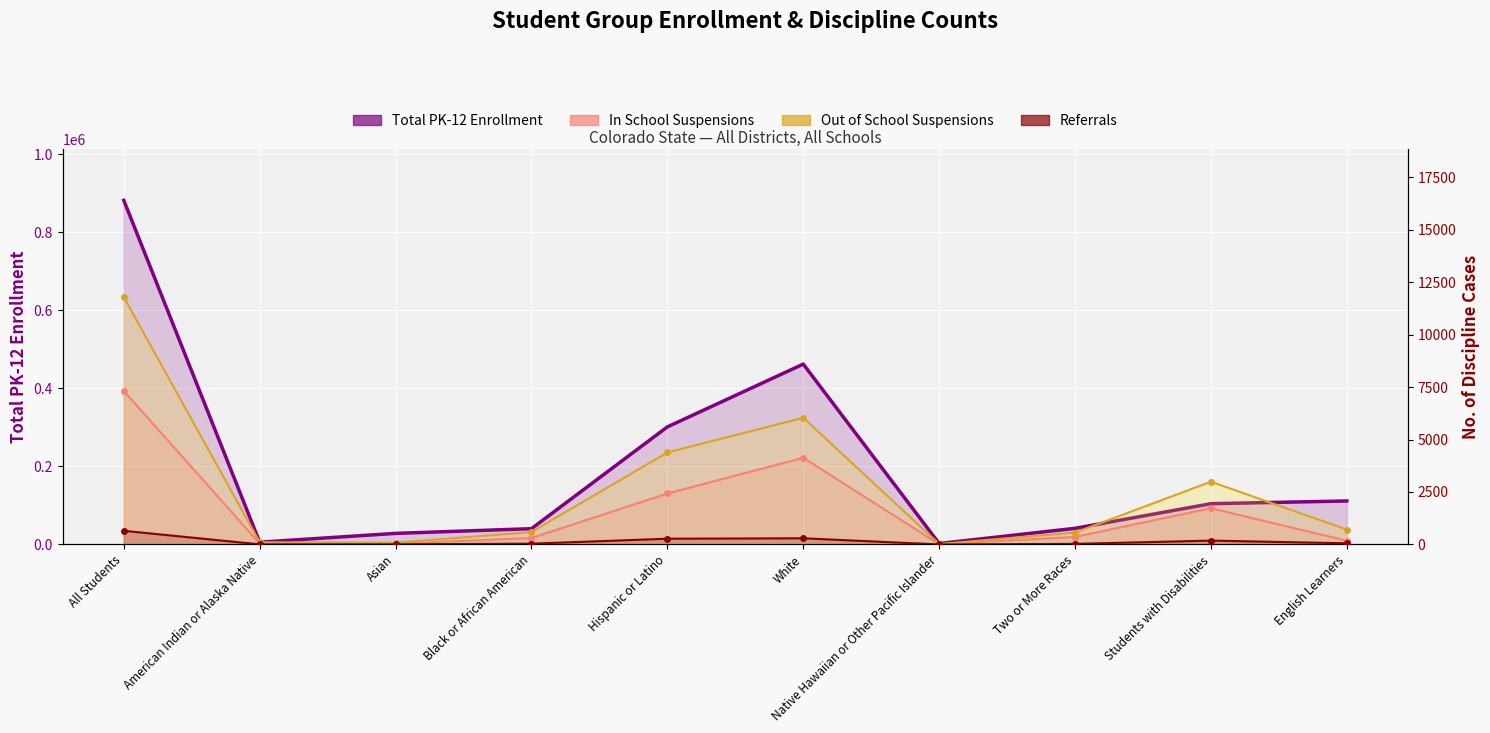

Reading left to right, what are all the values shown in this chart?

Total PK-12 Enrollment (line): All Students=881493	American Indian or Alaska Native=5808	Asian=28367	Black or African American=40416	Hispanic or Latino=301157	White=462016	Native Hawaiian or Other Pacific Islander=2427	Two or More Races=41302	Students with Disabilities=104430	English Learners=111387
In School Suspensions: All Students=7311	American Indian or Alaska Native=41	Asian=35	Black or African American=307	Hispanic or Latino=2428	White=4130	Native Hawaiian or Other Pacific Islander=12	Two or More Races=358	Students with Disabilities=1728	English Learners=178
Out of School Suspensions: All Students=11783	American Indian or Alaska Native=106	Asian=80	Black or African American=591	Hispanic or Latino=4382	White=6036	Native Hawaiian or Other Pacific Islander=21	Two or More Races=567	Students with Disabilities=2989	English Learners=709
Referrals: All Students=650	American Indian or Alaska Native=6	Asian=8	Black or African American=38	Hispanic or Latino=274	White=294	Native Hawaiian or Other Pacific Islander=2	Two or More Races=28	Students with Disabilities=184	English Learners=55